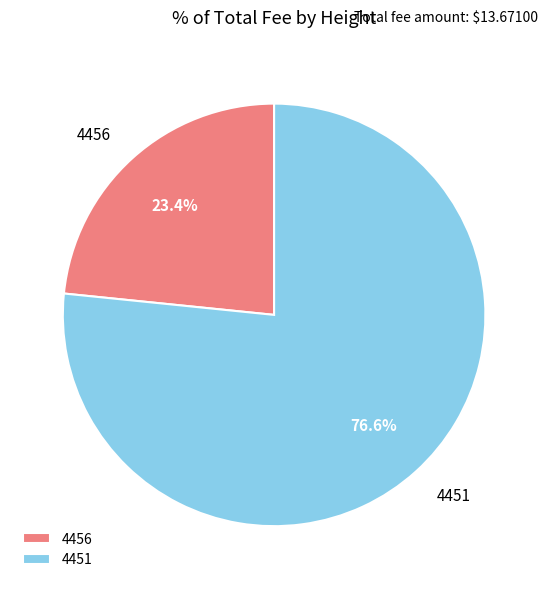

What percentage is the 4451 slice, to the nearest percent?

77%